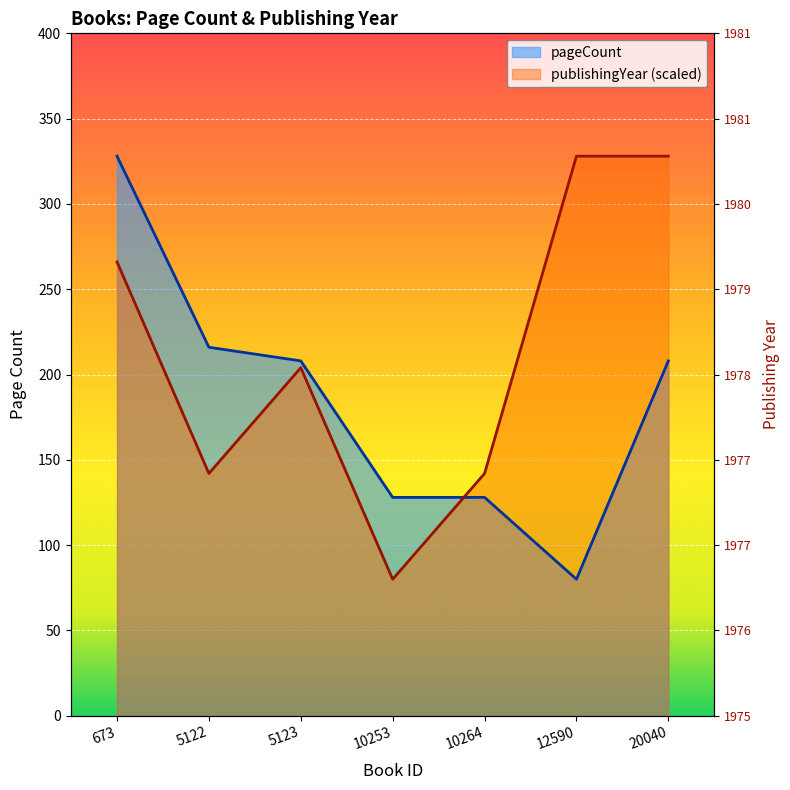

Where do publishingYear (scaled) and pageCount first cross each other?

10253 and 10264